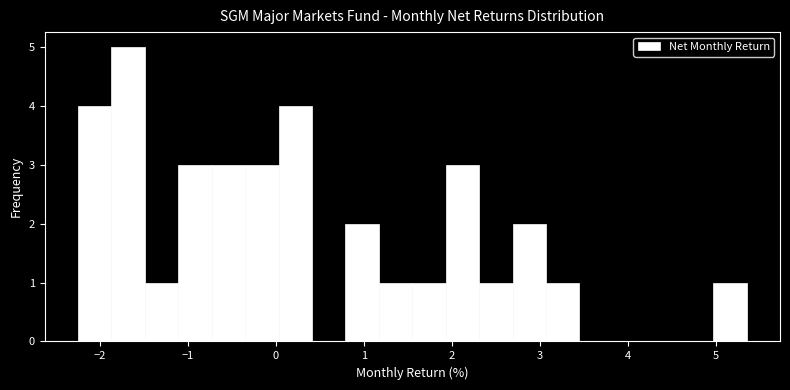

Read against the x-axis, roughly where is the centre of the tallest bar?

-1.7